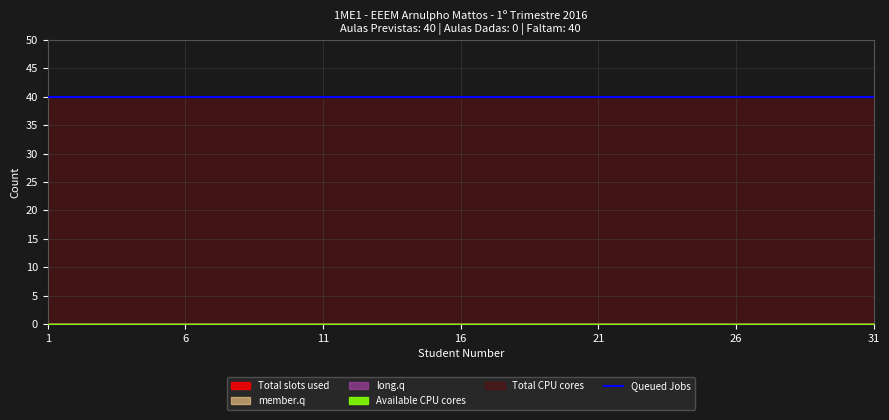

True or false: member.q has a value of 0 at 18.

True